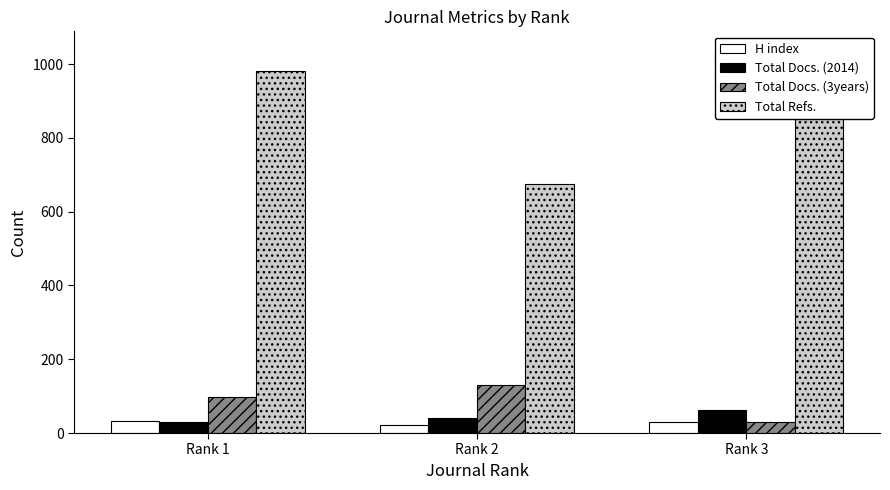

Which label corresponds to the smallest value in the chart?

Rank 2